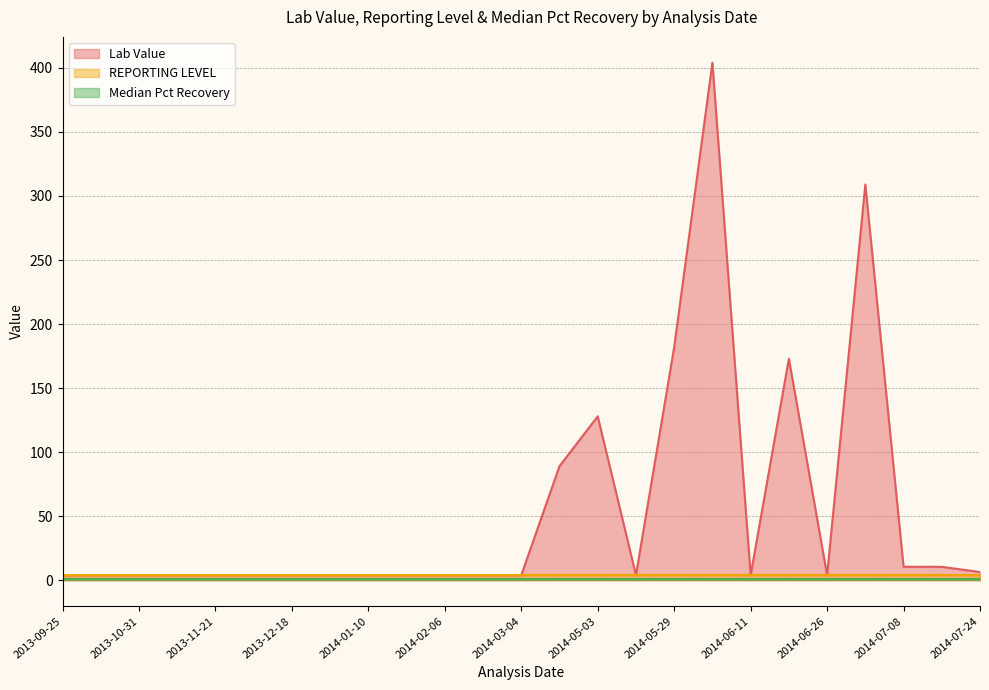

Which category has the highest value in the Lab Value series?

2014-06-05